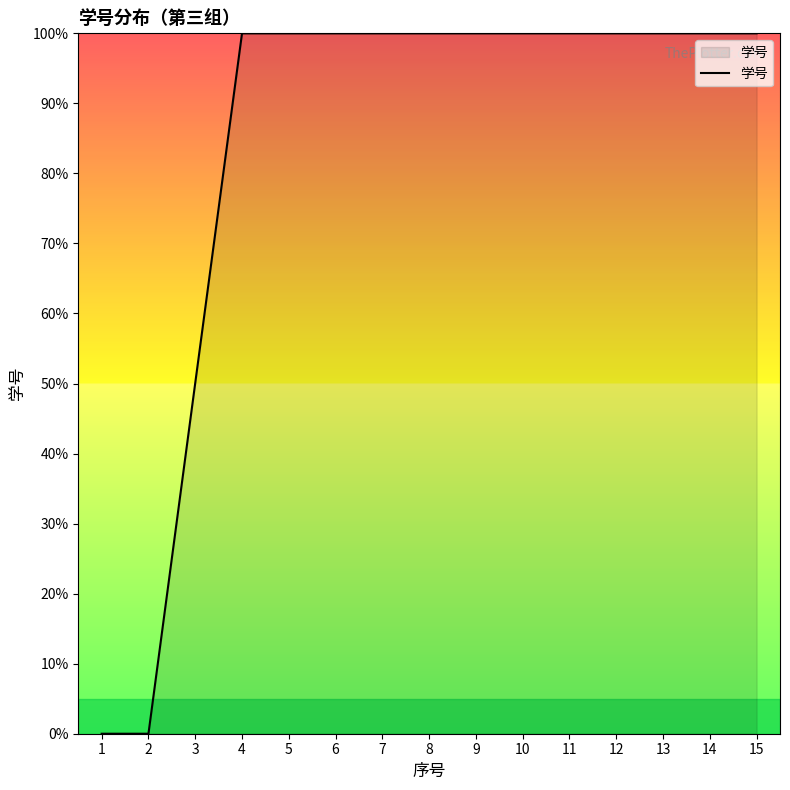

The value at 8 is 60.7. True or false?

False